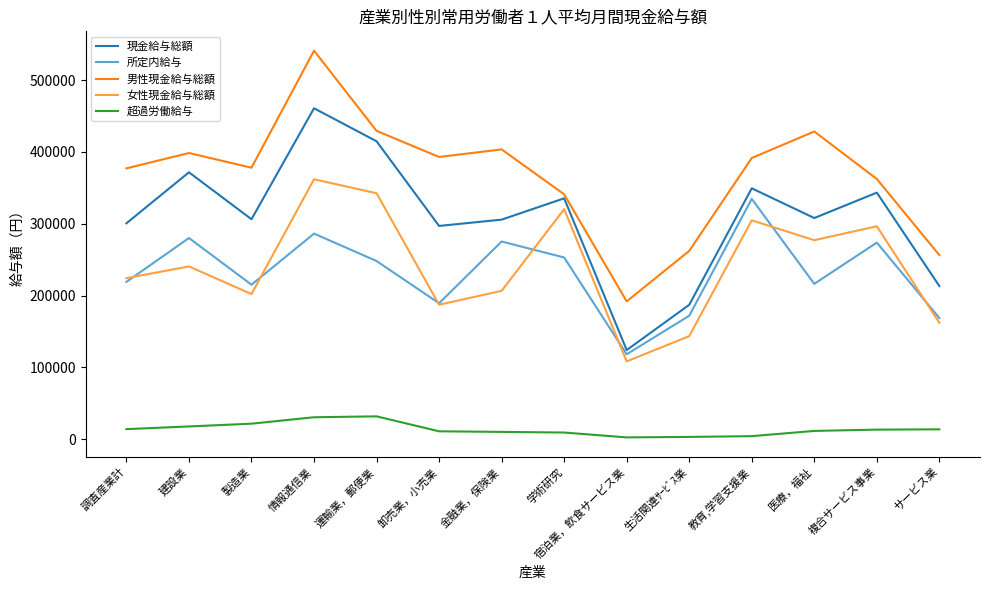

Which series has the largest range (max minus min)?

男性現金給与総額